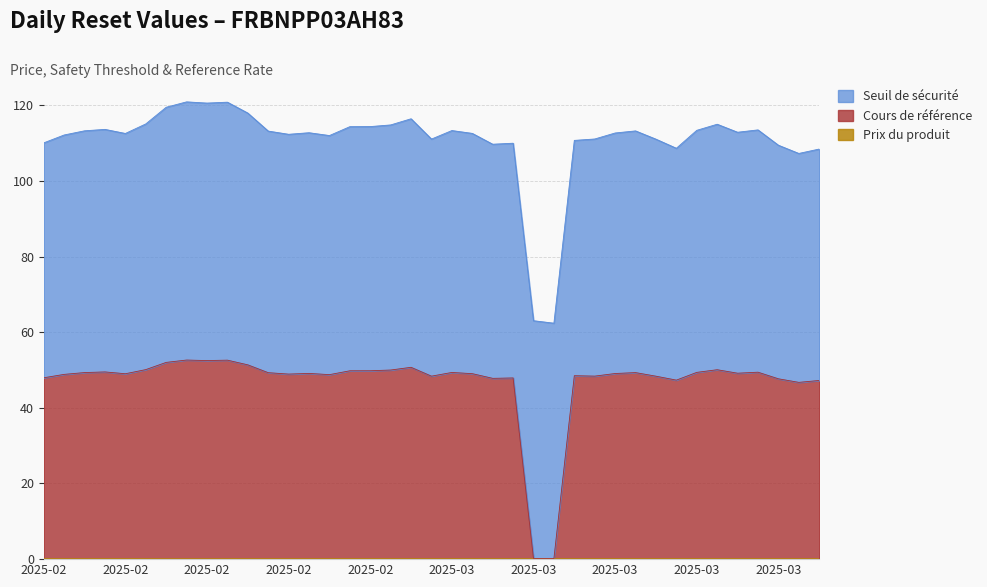

Which series has the largest range (max minus min)?

Cours de référence